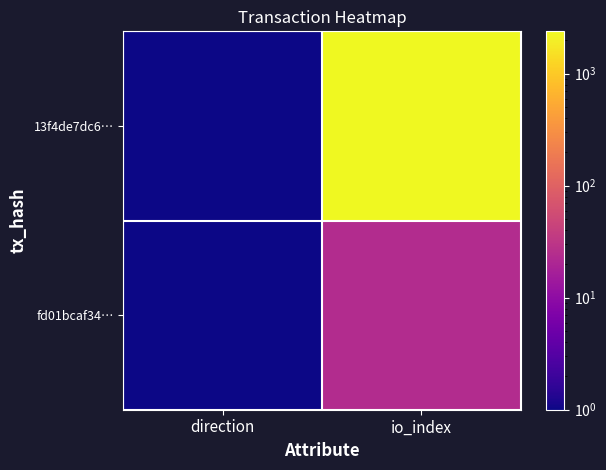

Reading left to right, transcribe all the data shown in this chart.

13f4de7dc6…: direction=1	io_index=2388
fd01bcaf34…: direction=1	io_index=24